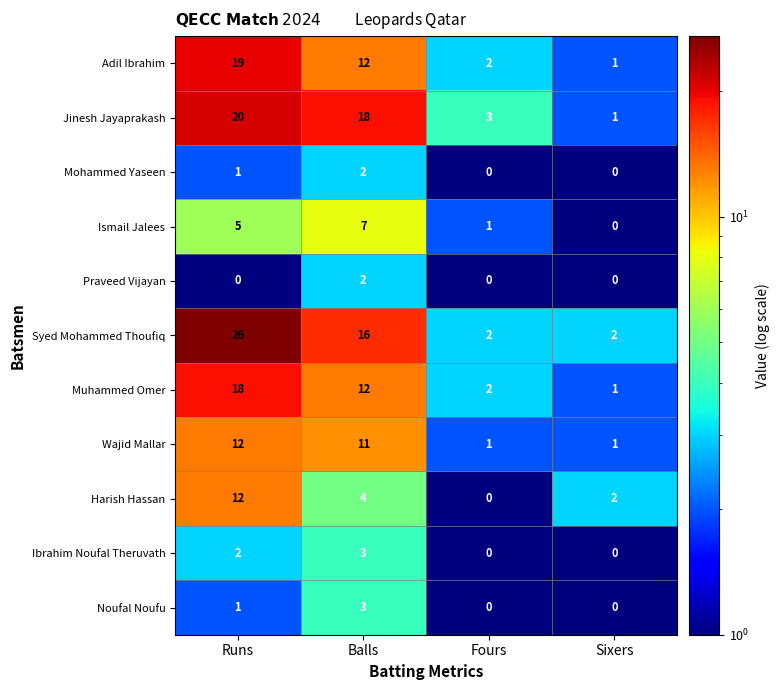

Between Runs and Balls, which series saw the biggest shift?

Syed Mohammed Thoufiq